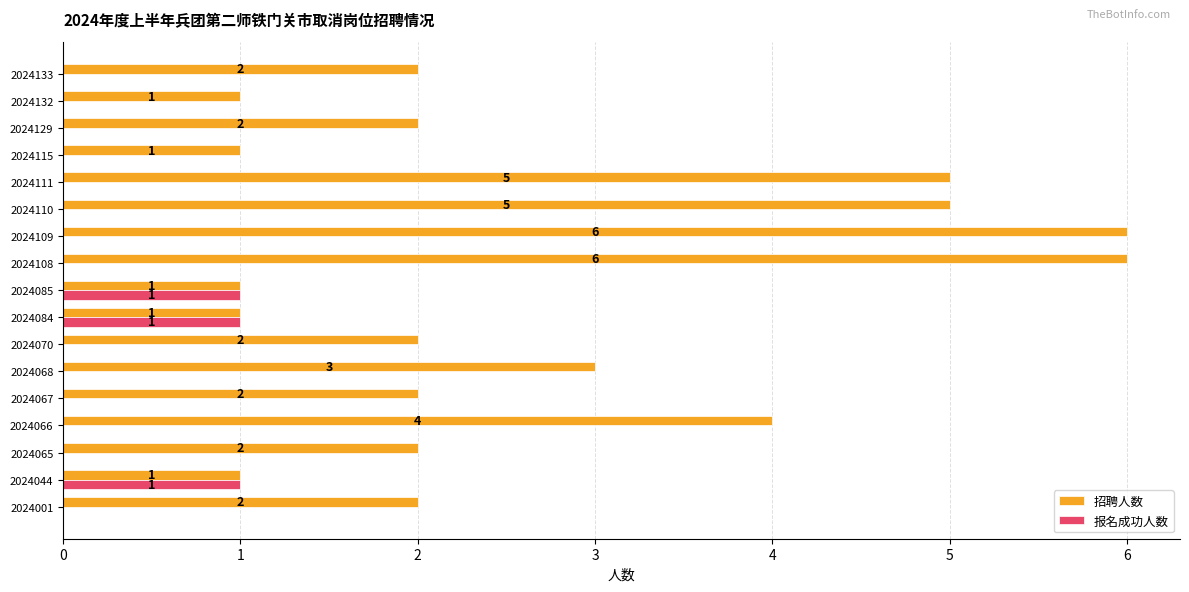

Where is 招聘人数 nearest to the value 3?

2024068